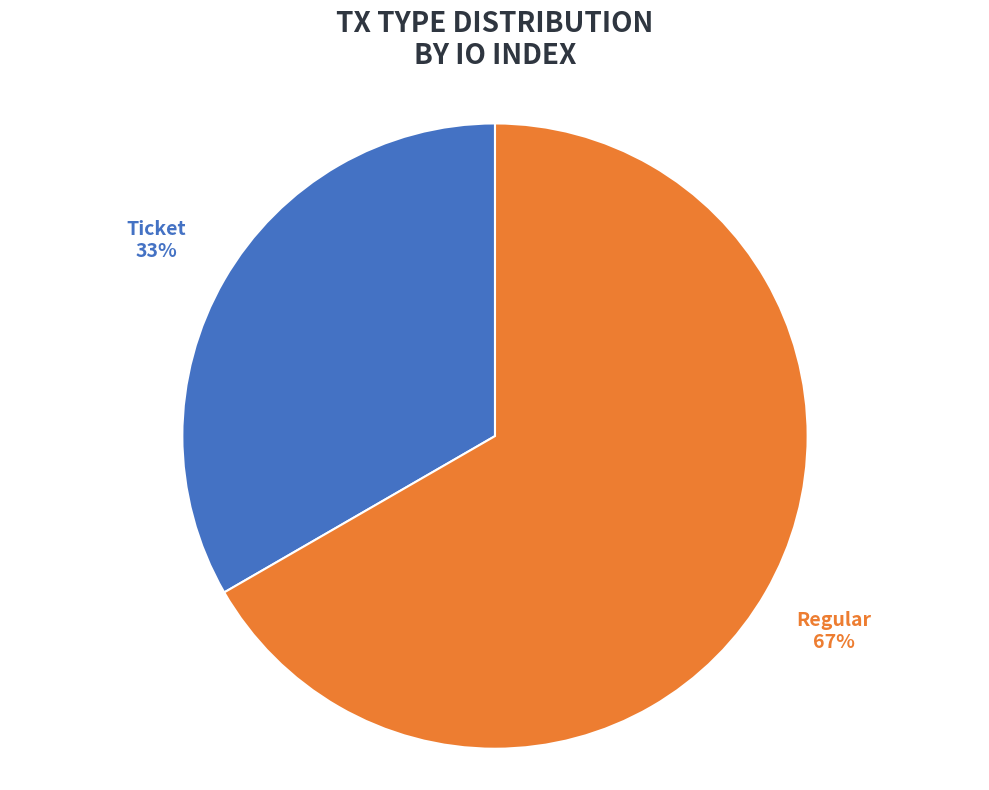

The Ticket slice represents 1% of the pie. True or false?

False